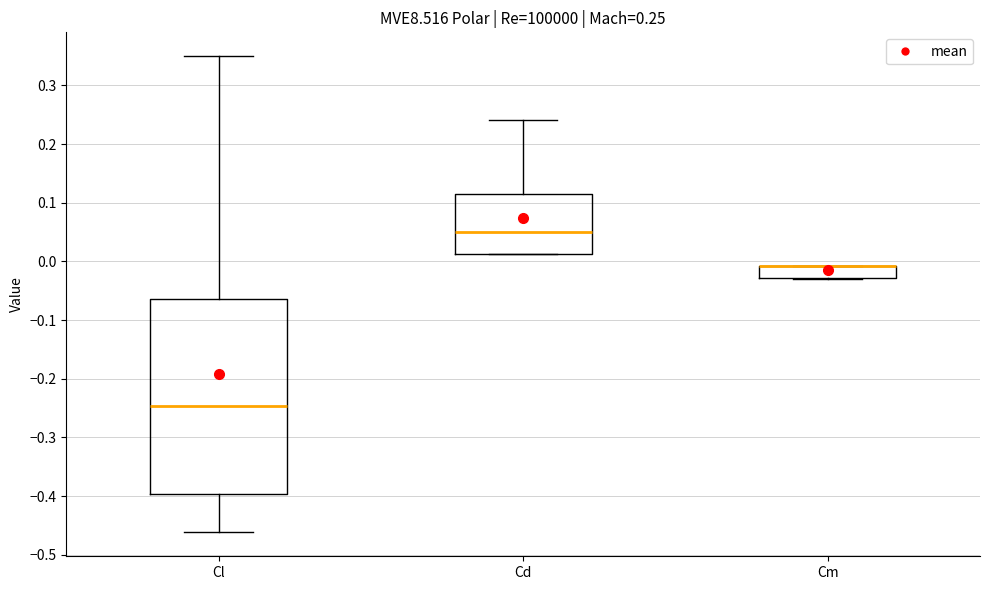

Which box is the tallest, from its lower edge to its upper edge?

Cl